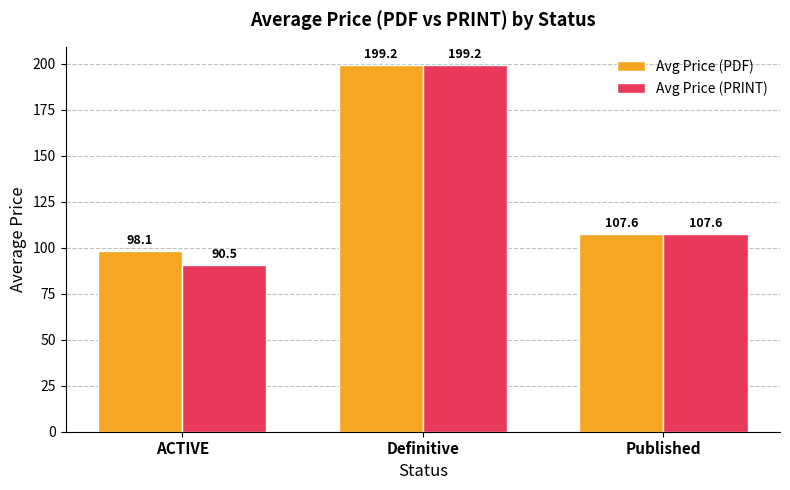

List the labels in order of Avg Price (PDF) value, smallest first.

ACTIVE, Published, Definitive